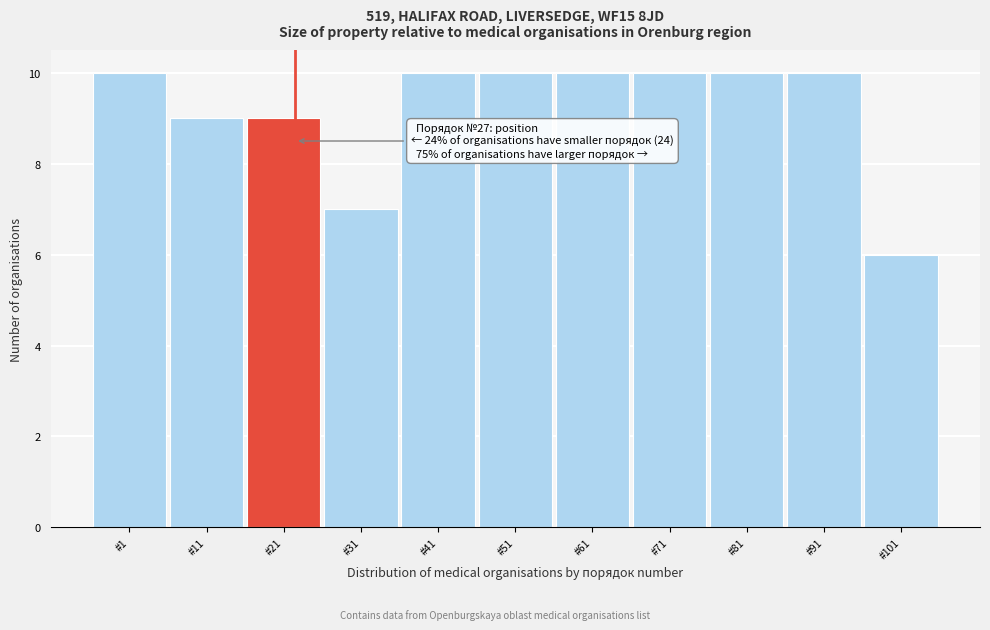

Reading left to right, what are all the values shown in this chart?

10	9	9	7	10	10	10	10	10	10	6